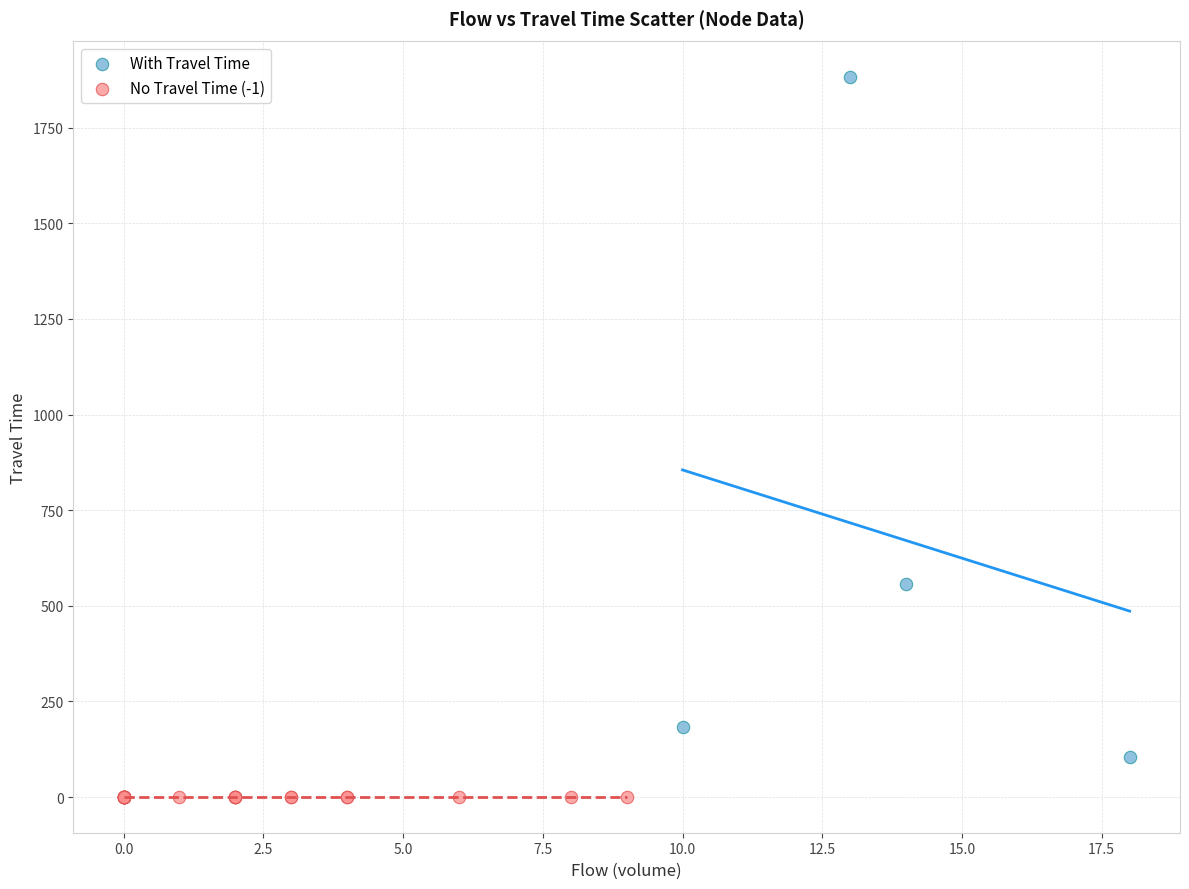

Which series reaches the minimum Y coordinate?

No Travel Time (-1)